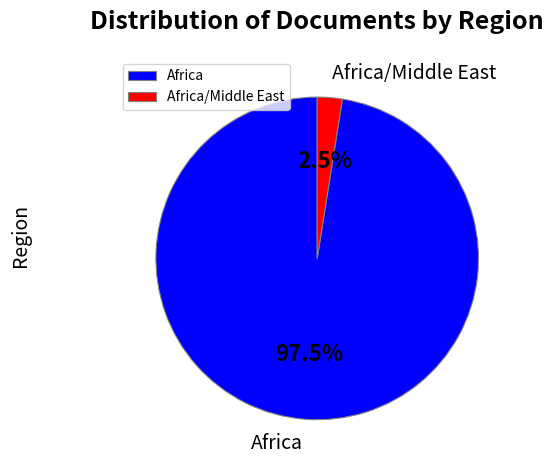

Do Africa and Africa/Middle East together represent more than half of the pie?

Yes